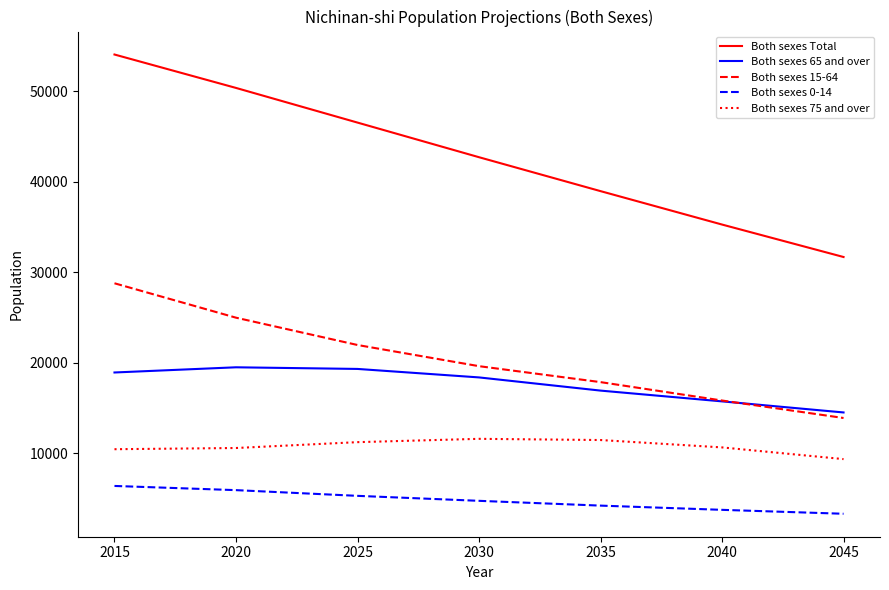

What is the difference between the maximum and second lowest values in the Both sexes Total series?

18805